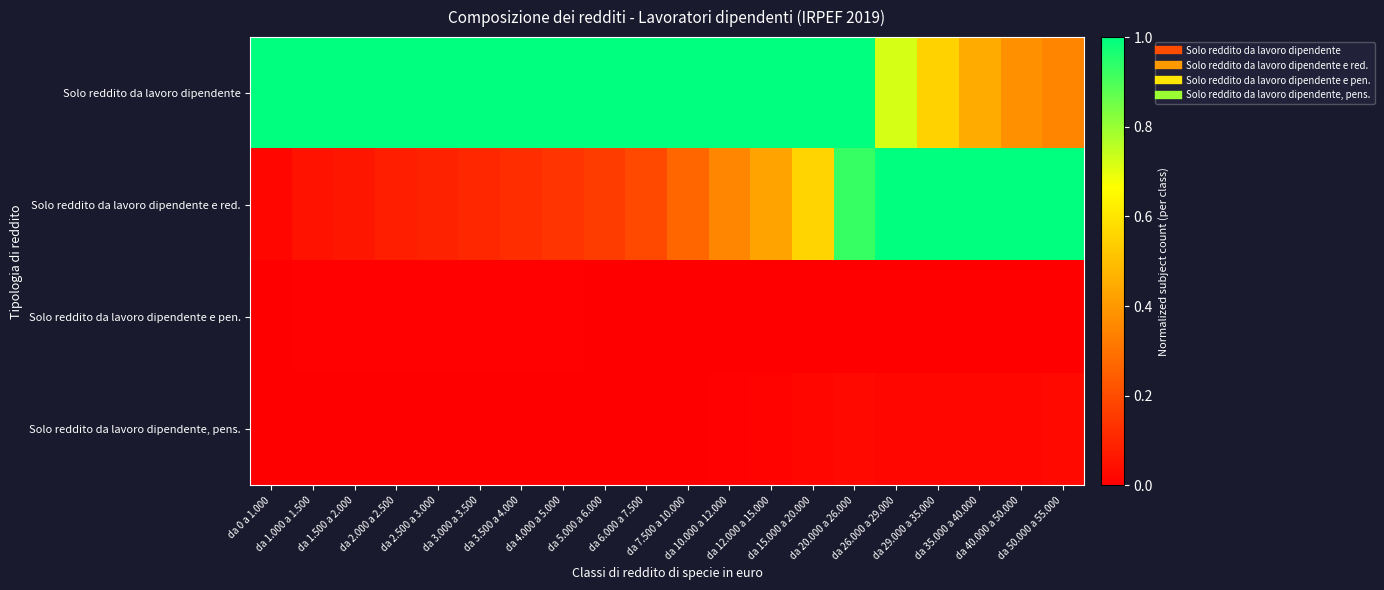

Which has a higher value, da 12.000 a 15.000 or da 3.000 a 3.500?

da 12.000 a 15.000